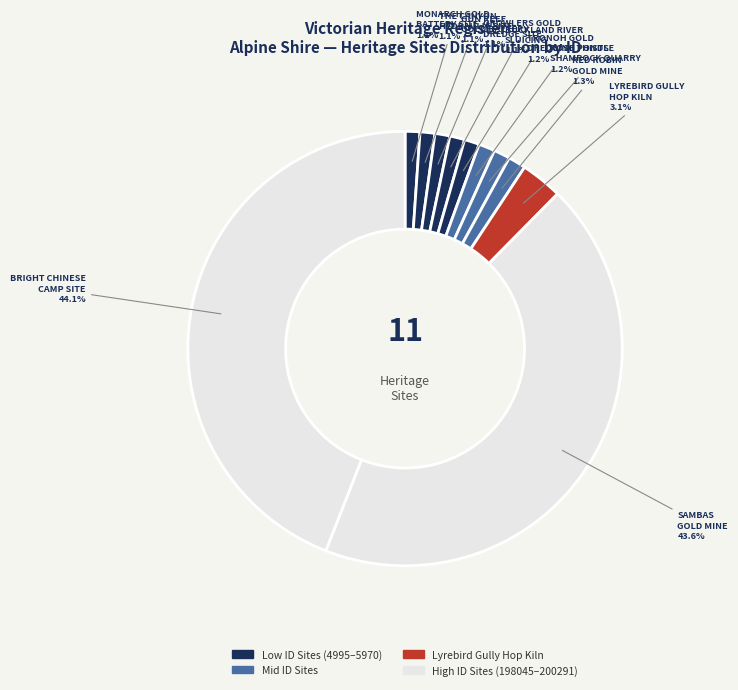

How many segments does this pie chart have?

11